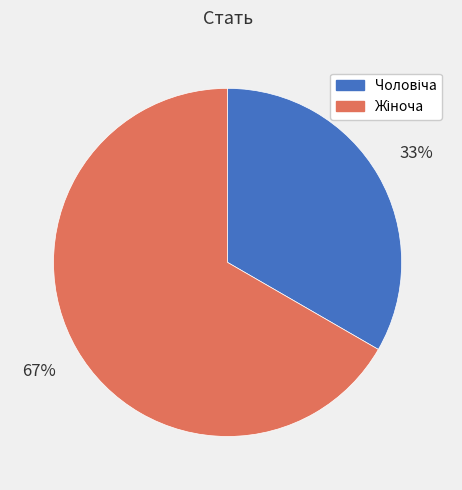

Count the number of slices in the pie.

2